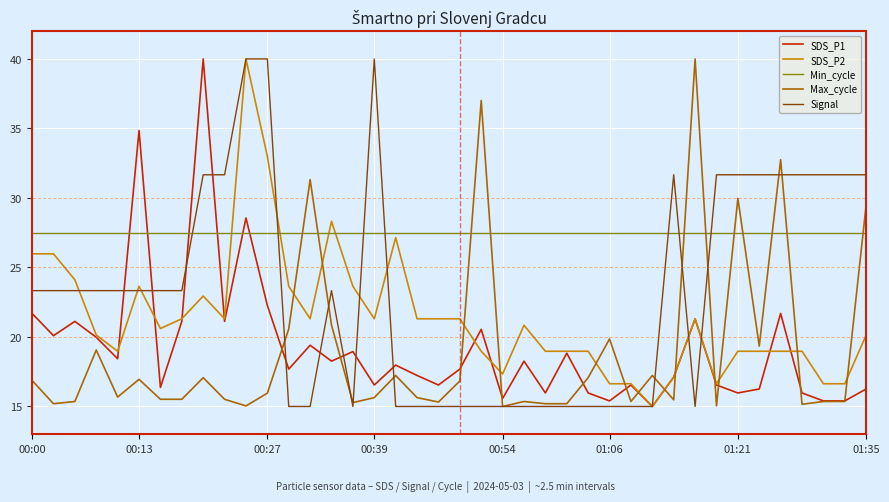

What is the maximum value for SDS_P1?

40.0